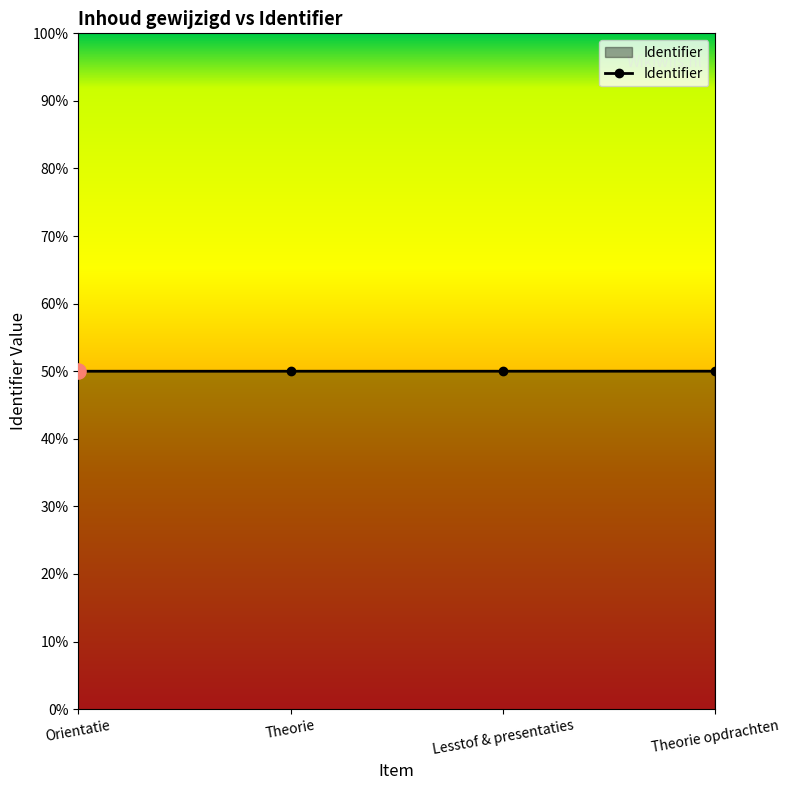

Approximately how many times larger is the value at Lesstof & presentaties compared to Theorie opdrachten?

1.0